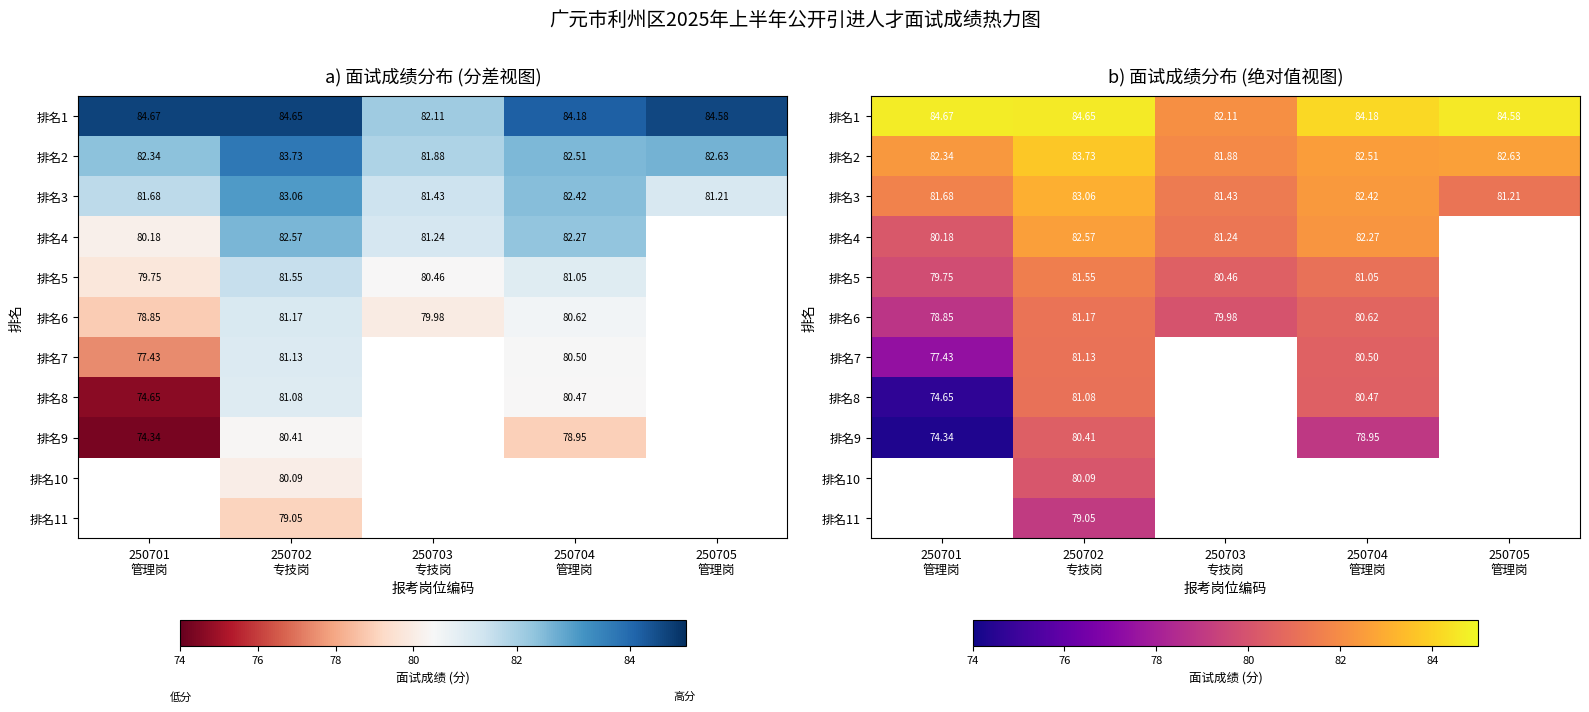

Which series has the largest total across all categories?

排名1